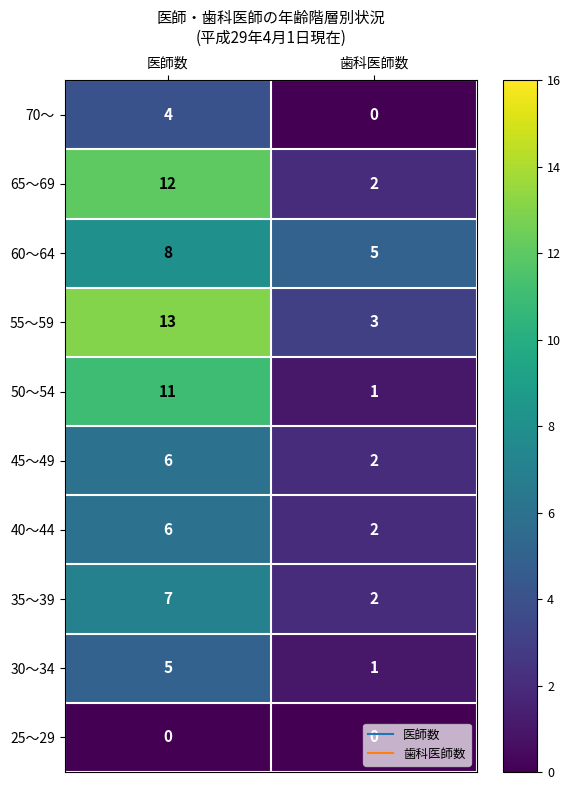

The 40～44 series shows 3 at 歯科医師数. True or false?

False